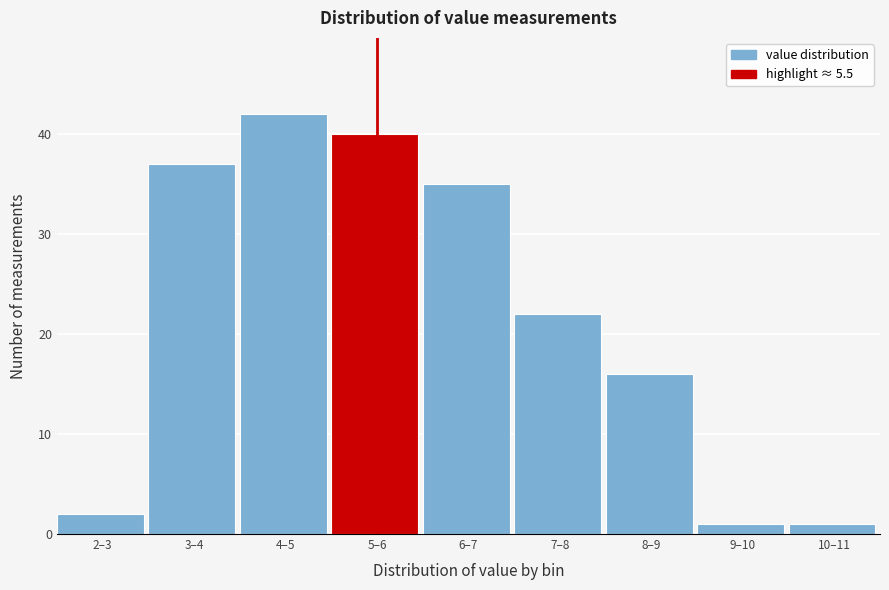

Reading left to right, list all the values displayed in this chart.

2–3=2	3–4=37	4–5=42	5–6=40	6–7=35	7–8=22	8–9=16	9–10=1	10–11=1